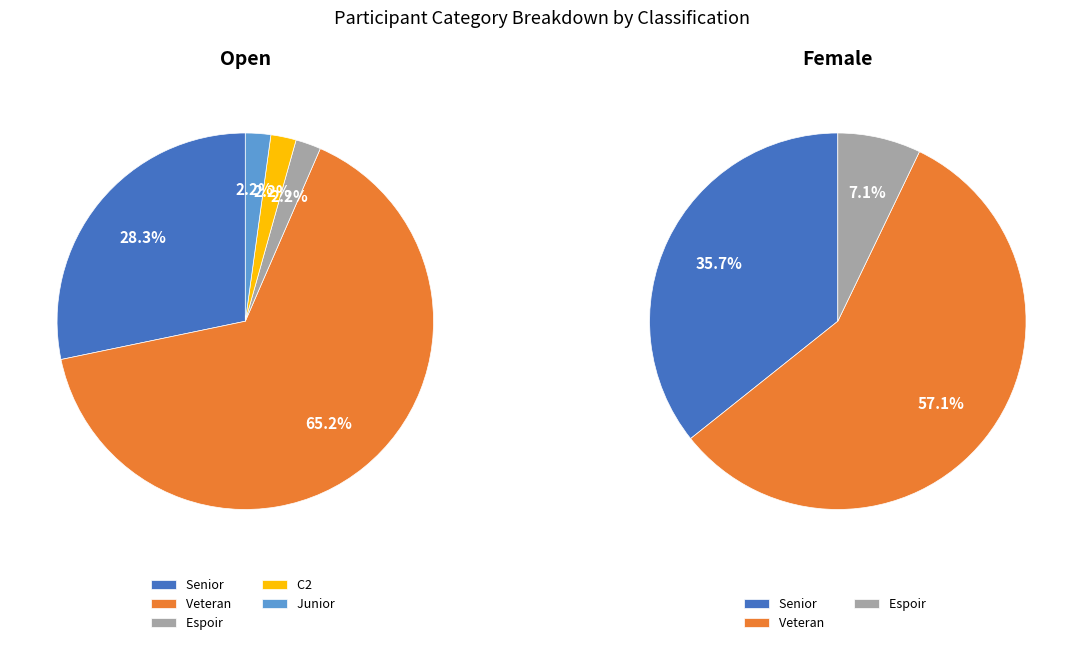

To the nearest percent, what portion does Open represent?

77%